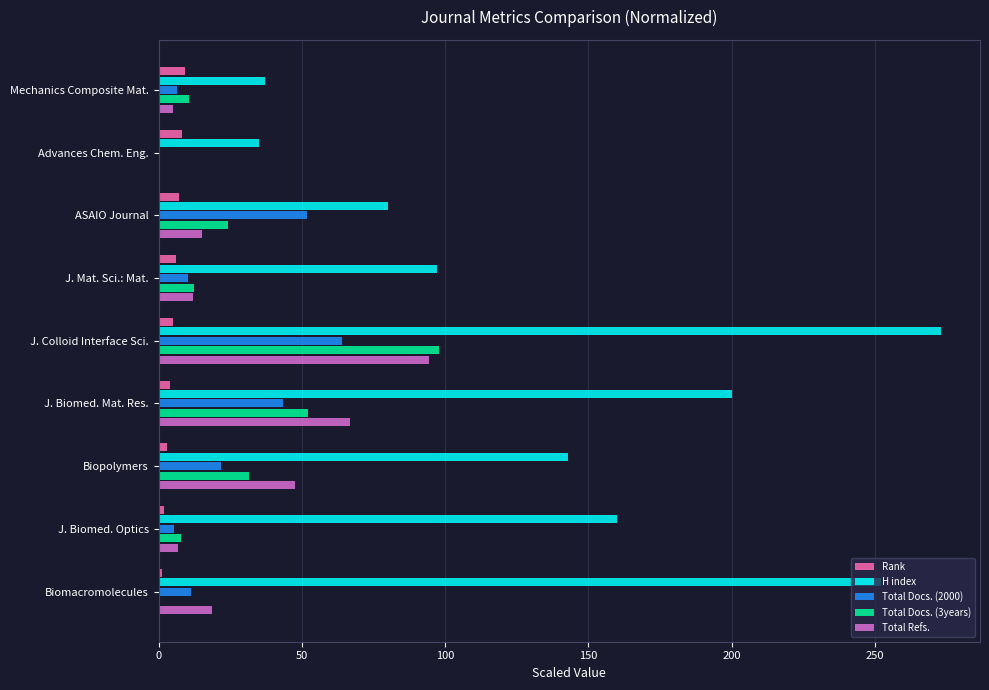

What is the maximum value shown in the chart?

273.0